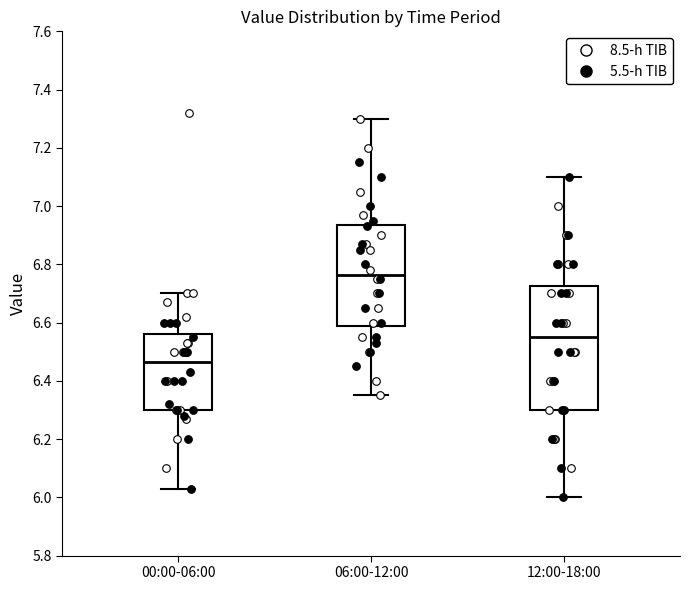

Which box has the highest median line?

06:00-12:00